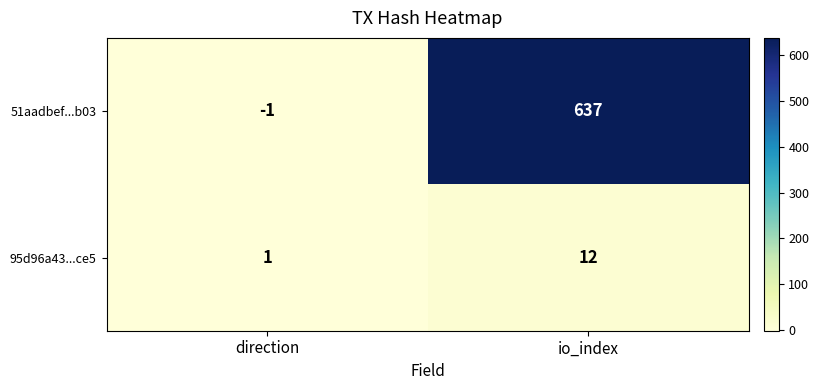

Which series has the widest spread of values?

51aadbef...b03